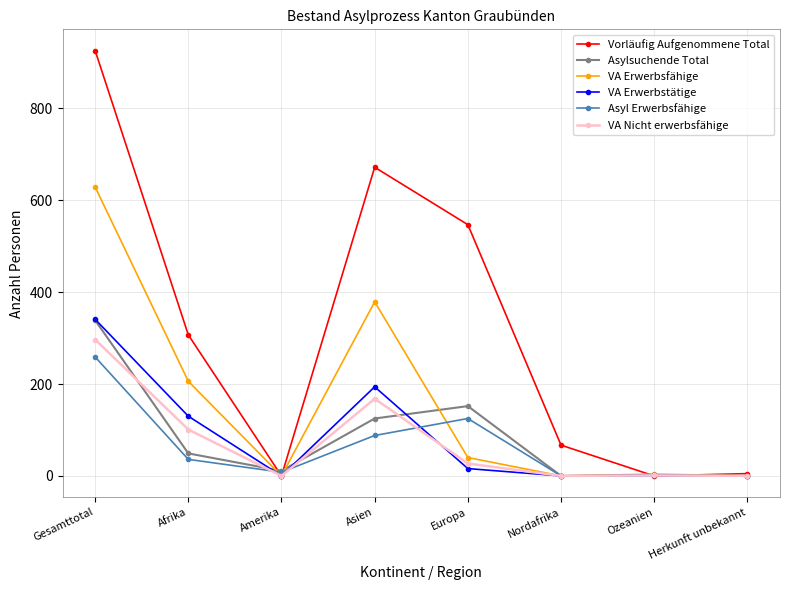

What is the difference between the highest and lowest values at Afrika?

271